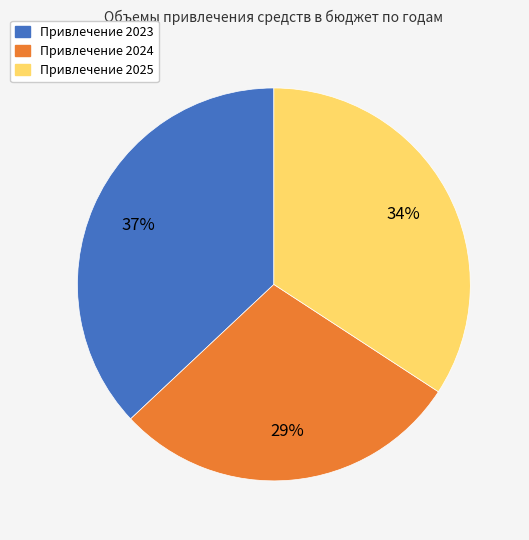

Rank the categories by value from lowest to highest.

Привлечение 2024, Привлечение 2025, Привлечение 2023